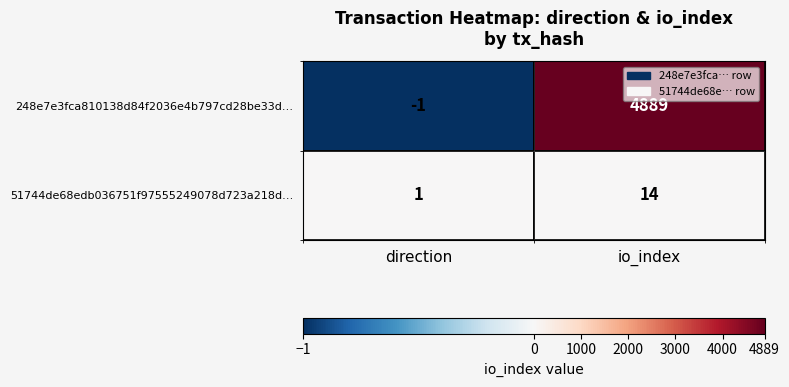

Which series has the largest range (max minus min)?

248e7e3fca810138d84f2036e4b797cd28be33d…